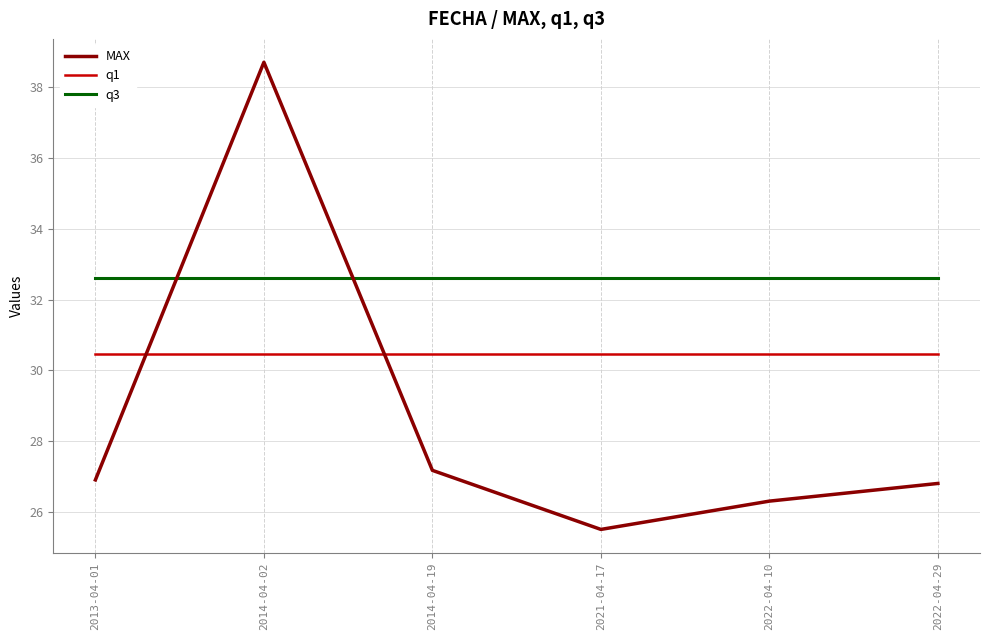

Which series has the largest total across all categories?

q3